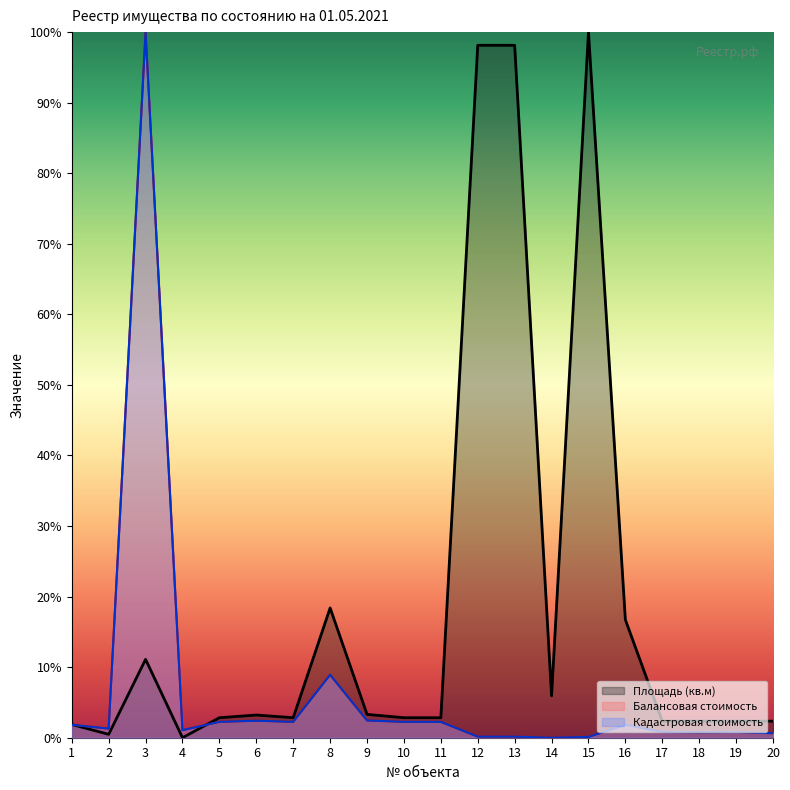

At which label does Кадастровая стоимость reach its peak?

3